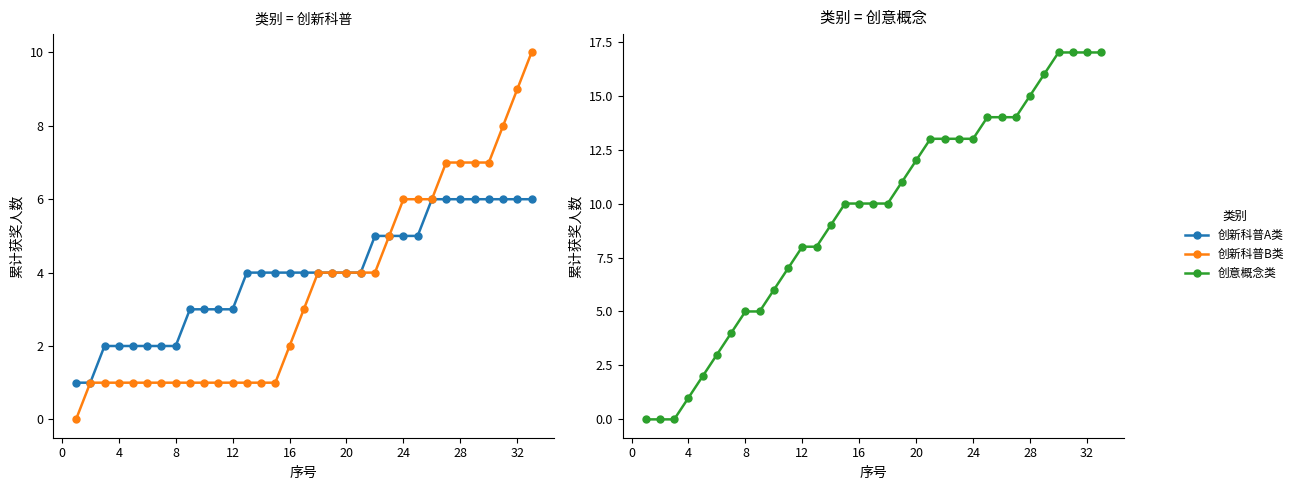

Reading left to right, transcribe all the data shown in this chart.

创新科普A类: 1	1	2	2	2	2	2	2	3	3	3	3	4	4	4	4	4	4	4	4	4	5	5	5	5	6	6	6	6	6	6	6	6
创新科普B类: 0	1	1	1	1	1	1	1	1	1	1	1	1	1	1	2	3	4	4	4	4	4	5	6	6	6	7	7	7	7	8	9	10
创意概念类: 0	0	0	1	2	3	4	5	5	6	7	8	8	9	10	10	10	10	11	12	13	13	13	13	14	14	14	15	16	17	17	17	17